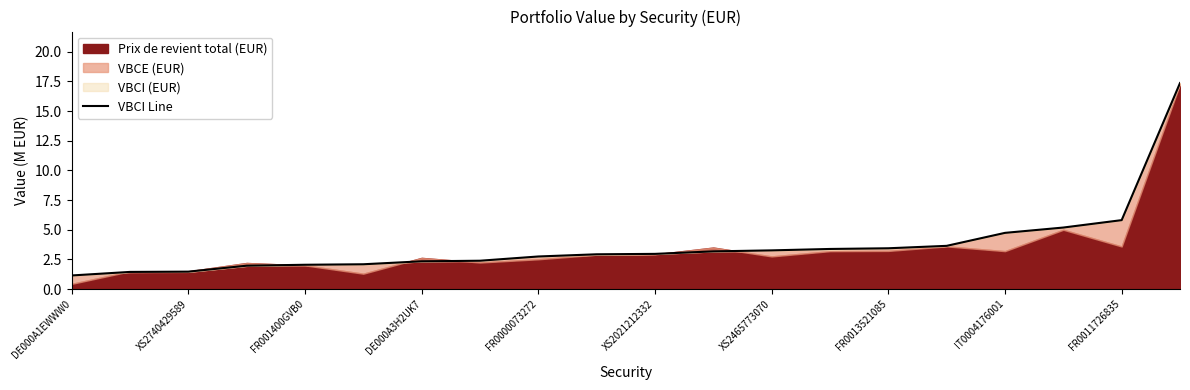

True or false: the data has more than 1 interior local peaks.

False